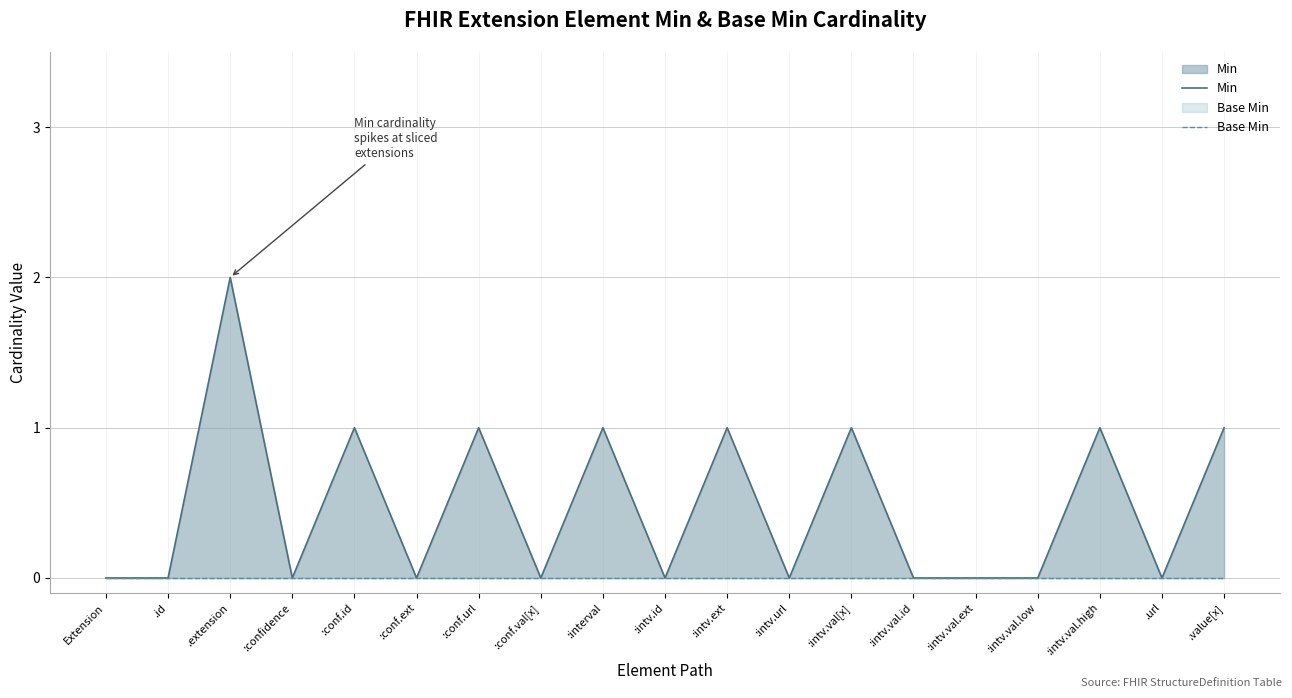

Which category has the highest value across all series?

.extension